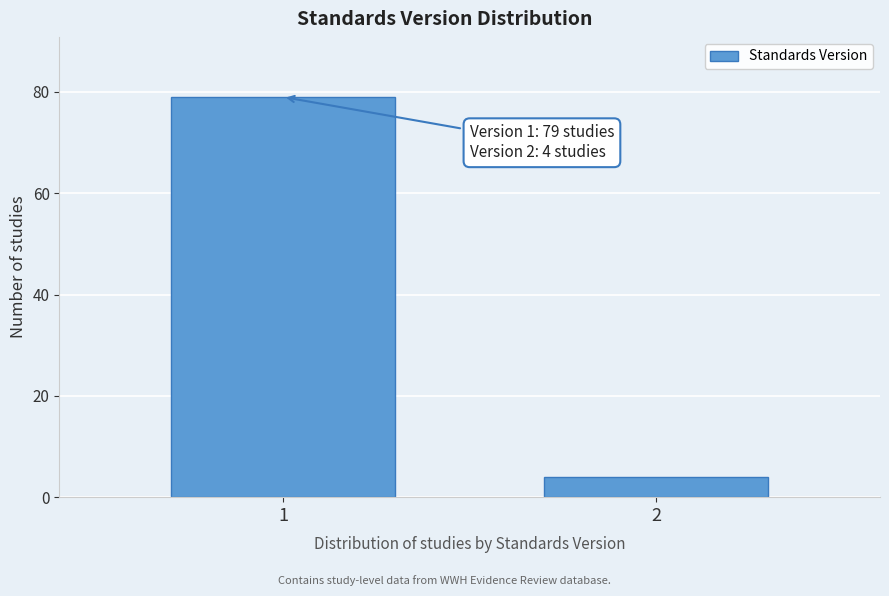

Reading left to right, extract all data points from this chart.

79	4